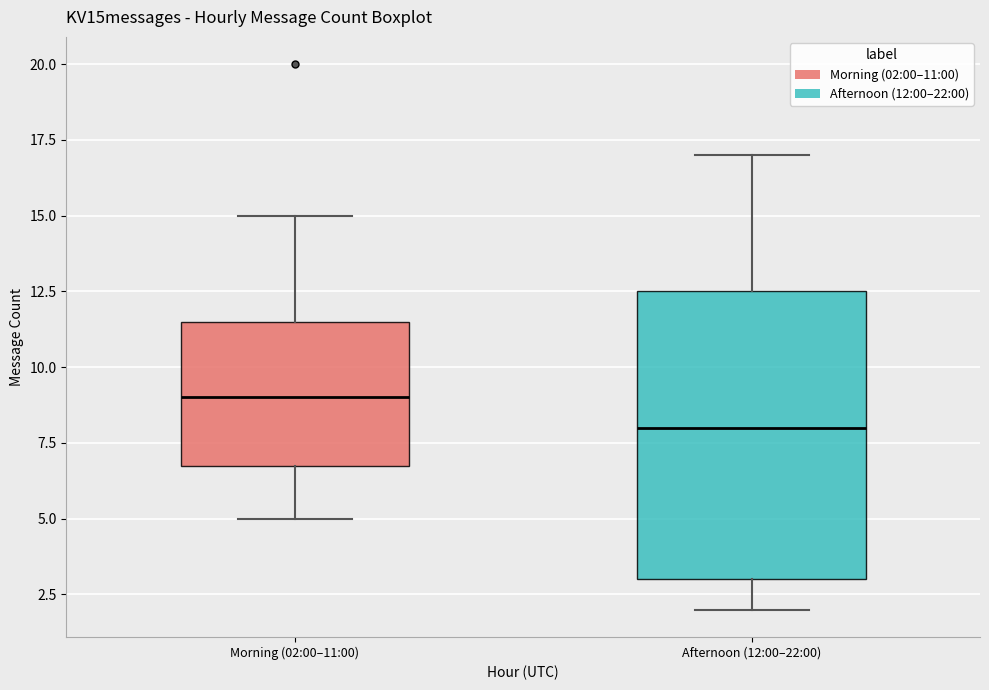

Reading left to right, transcribe this box plot: for each box, give where its median line is, the range the box spans, and where its two whiskers end, as read against the y-axis. The values are not printed on the chart, so give them approximately, as read against the axis.

Morning (02:00–11:00): median 9.0, box 7.0 to 11.5, whiskers 5.0 to 15.0
Afternoon (12:00–22:00): median 8.0, box 3.0 to 12.5, whiskers 2.0 to 17.0